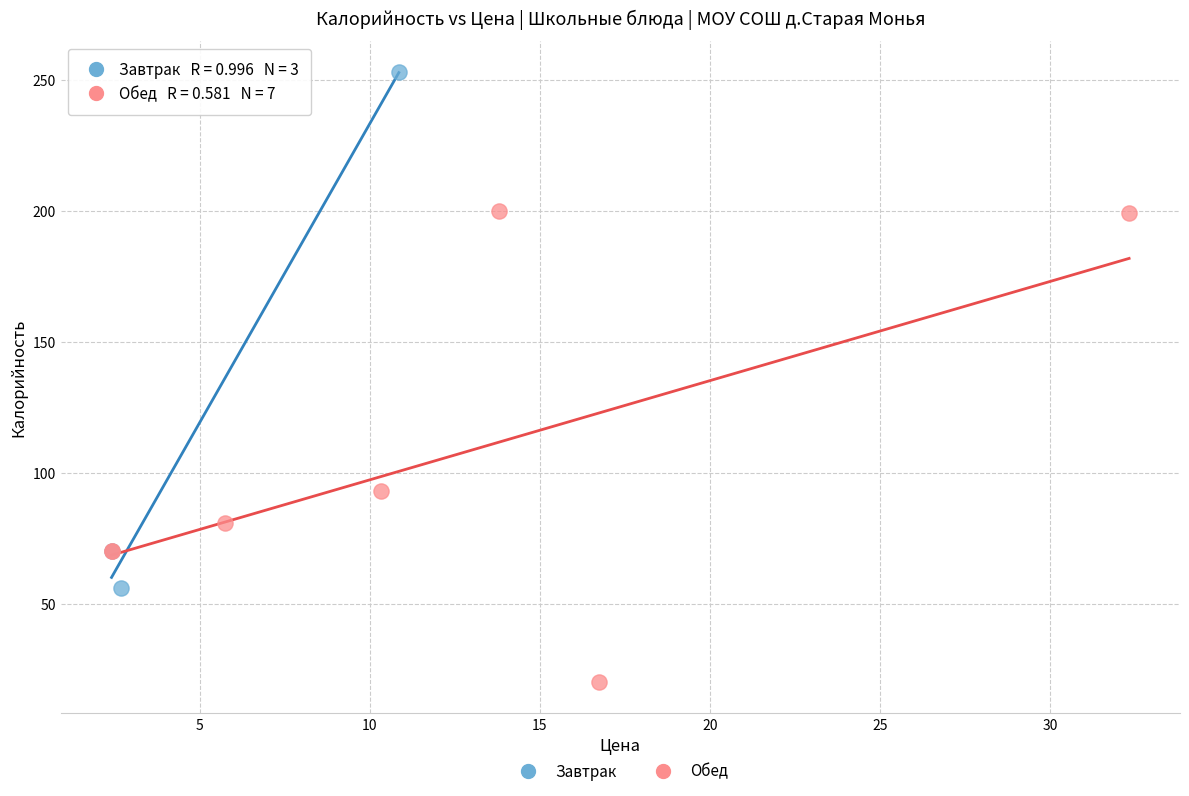

Which series reaches the maximum Y coordinate?

Завтрак